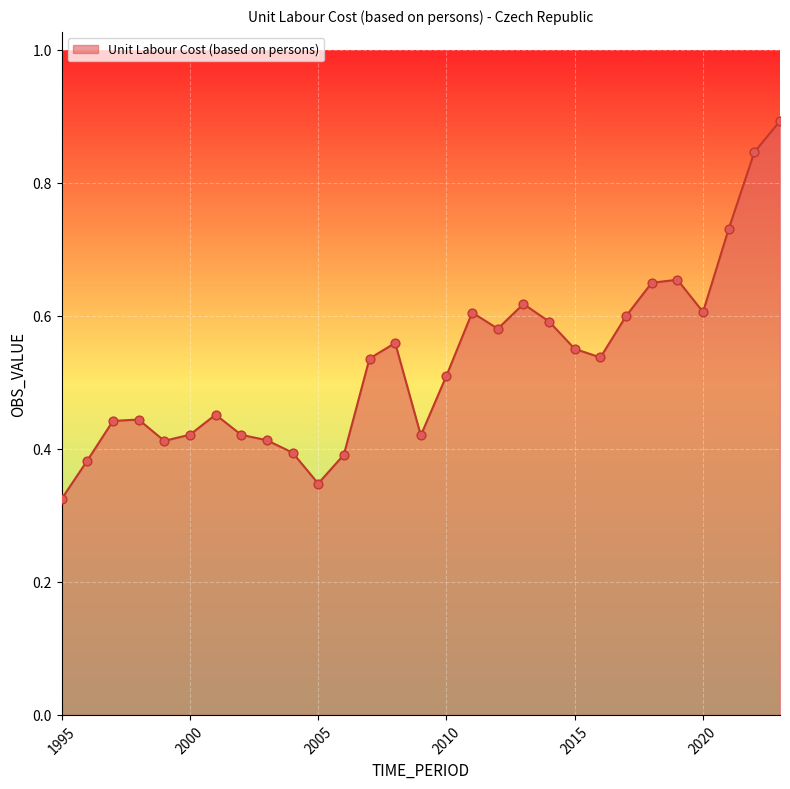

What is the maximum value shown in the chart?

0.9